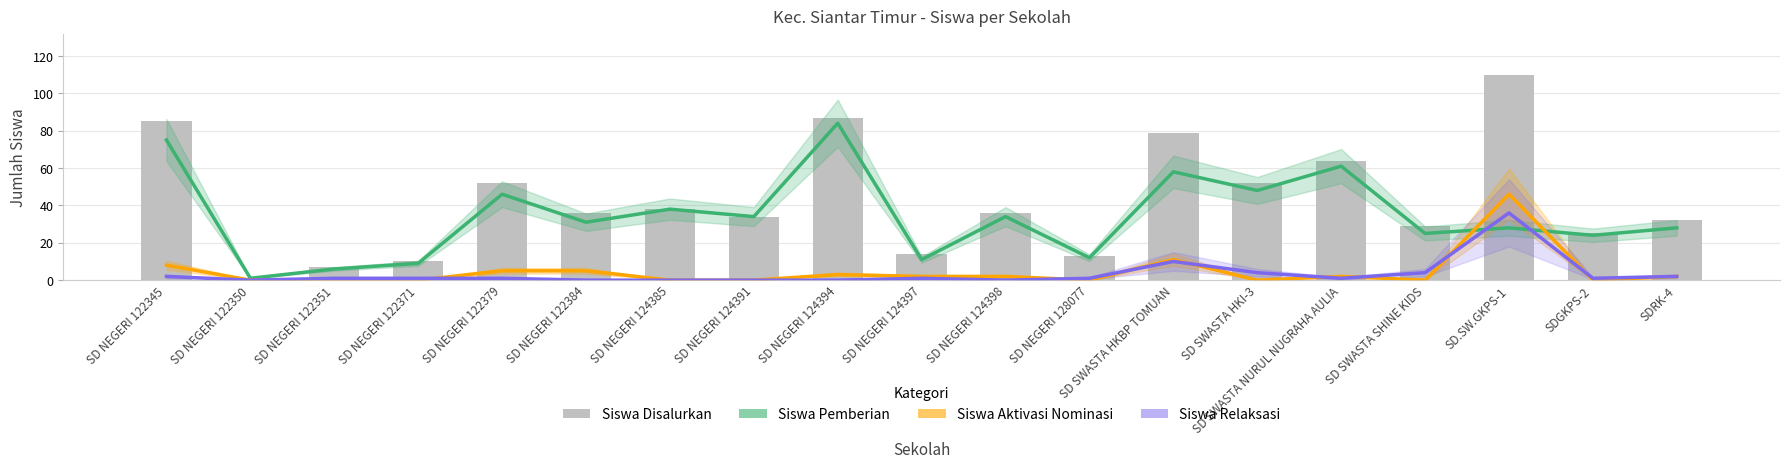

What is the highest value of the Siswa Aktivasi Nominasi series?

46